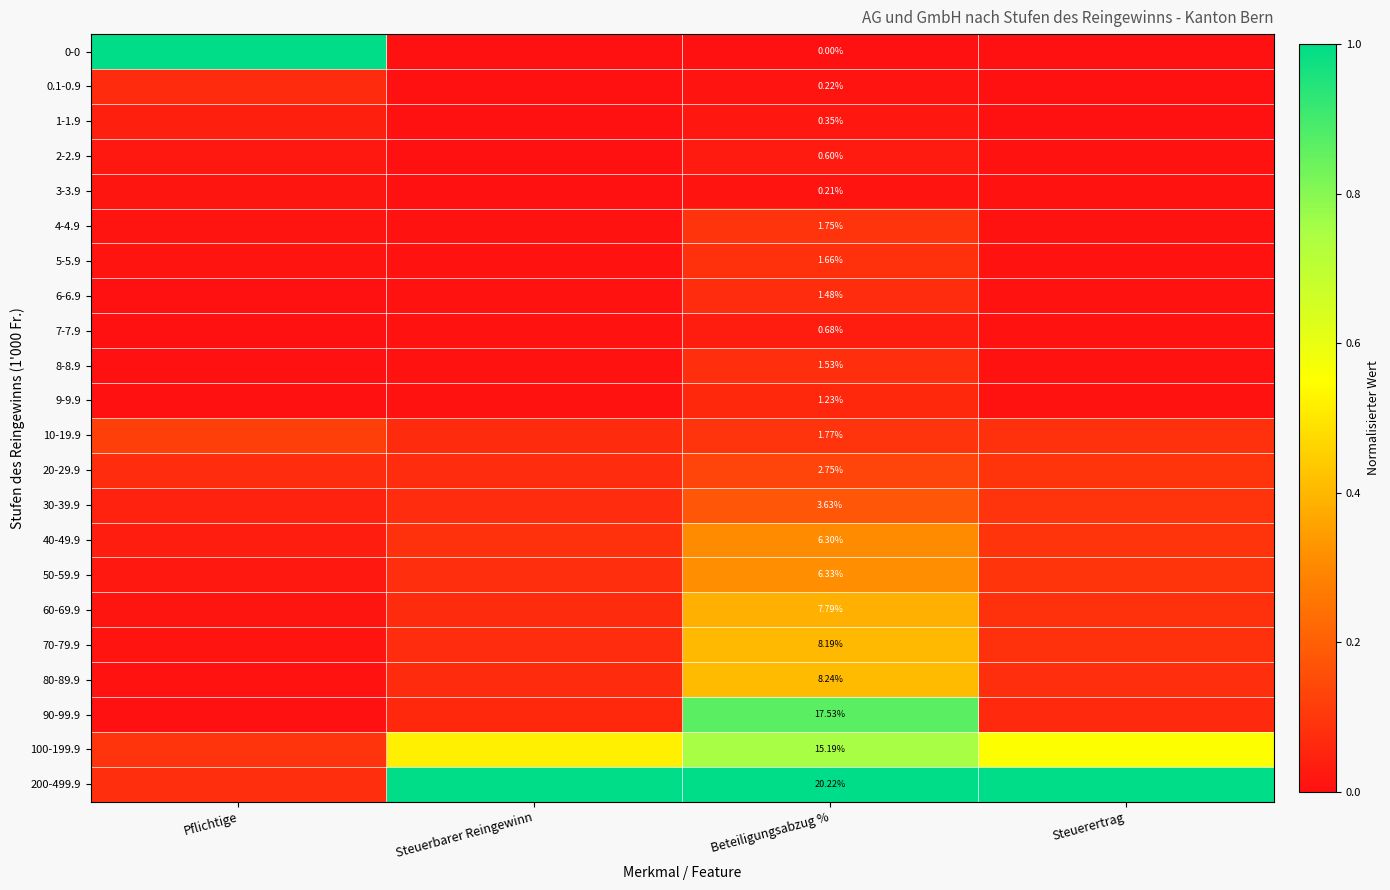

What is the spread (max minus min) of values at Steuerbarer Reingewinn?

1.0